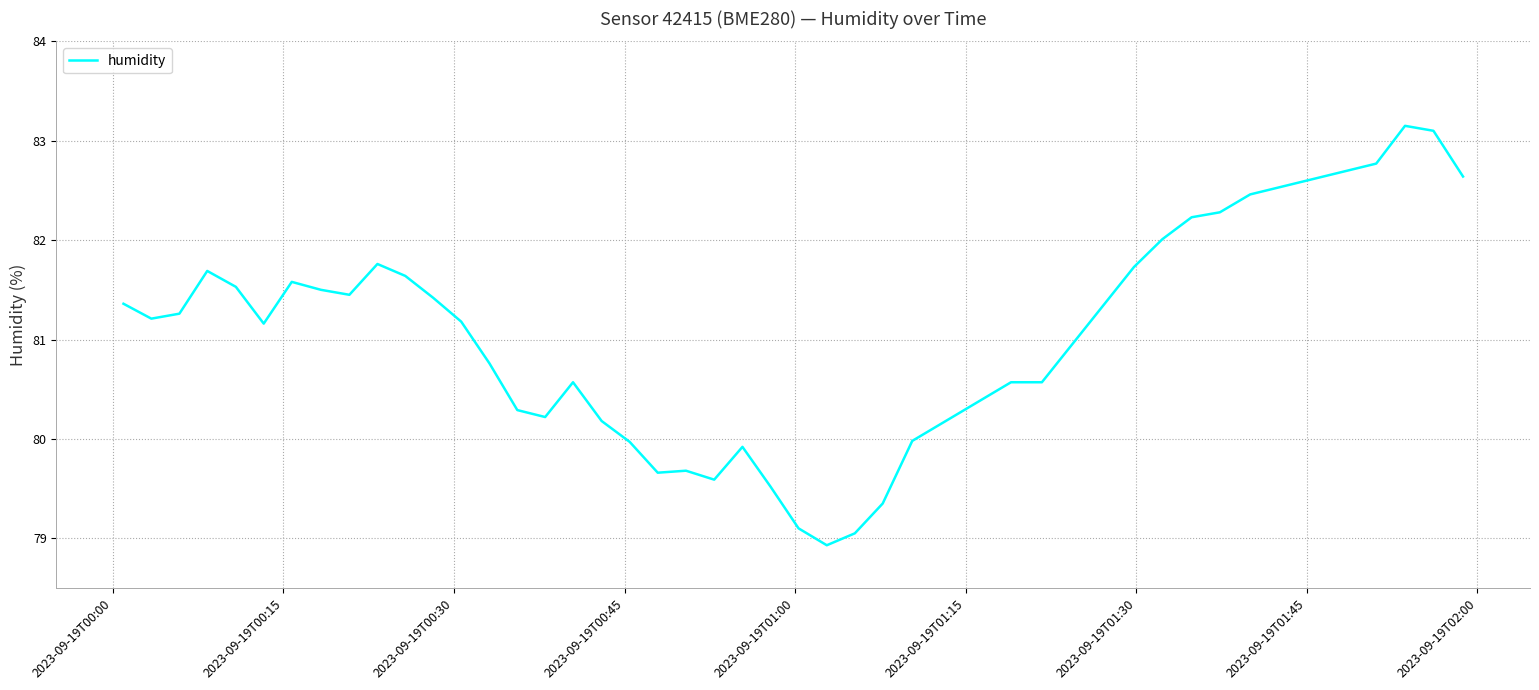

What is the difference between the maximum and minimum values?

4.2